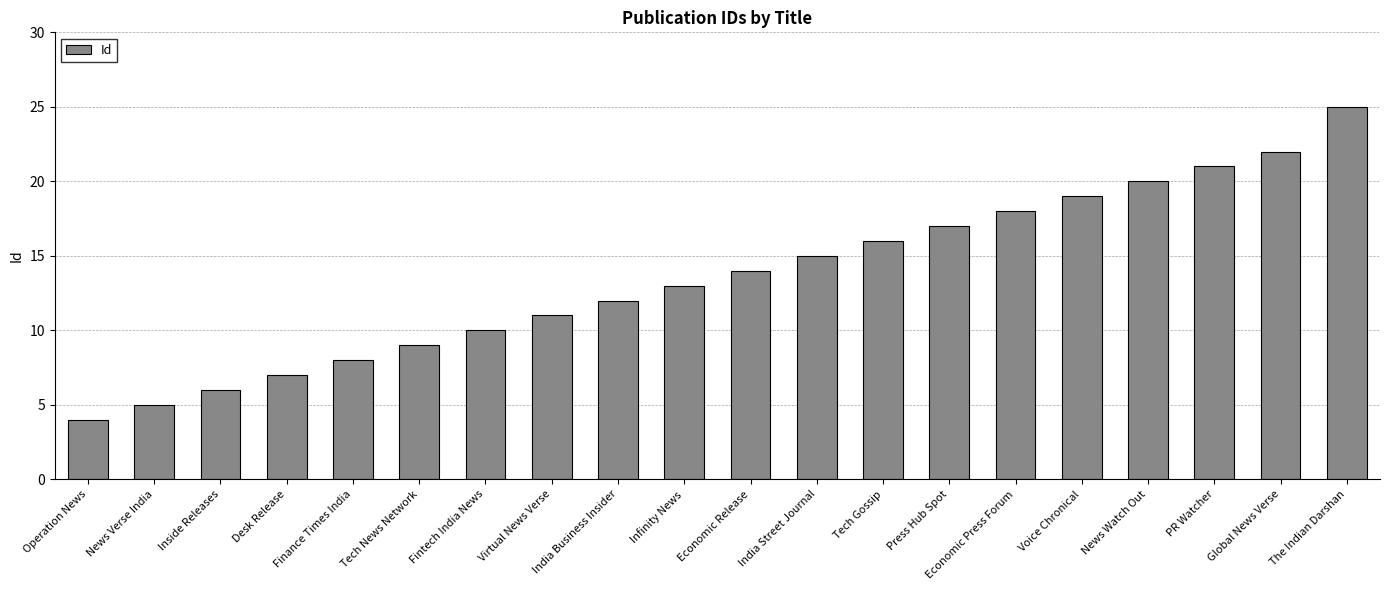

What is the smallest value displayed?

4